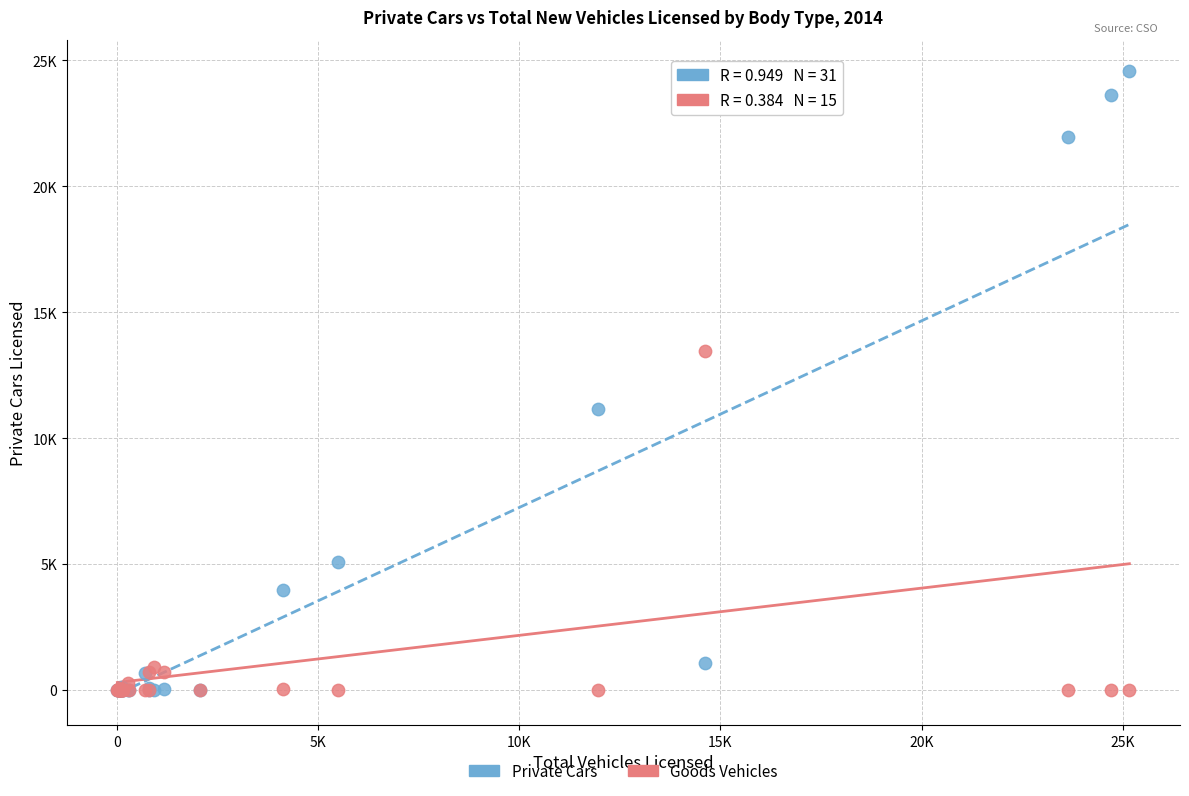

What are all the series names shown in the legend?

Private Cars, Goods Vehicles